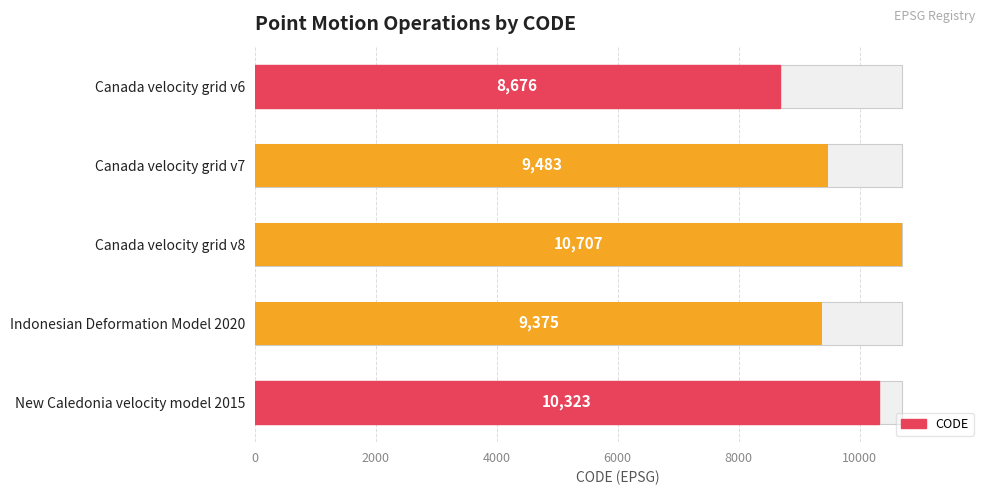

What is the difference between the maximum and minimum values?

2031